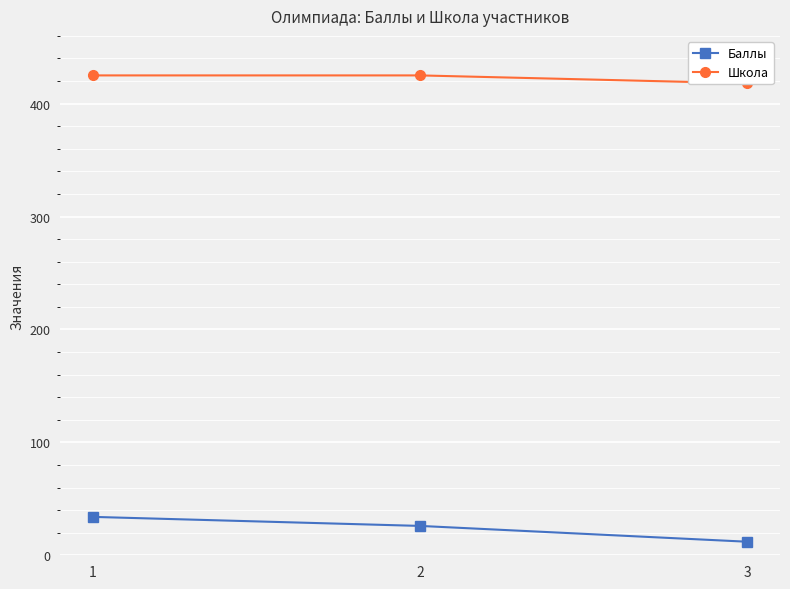

At which category is the sum across all series the highest?

1